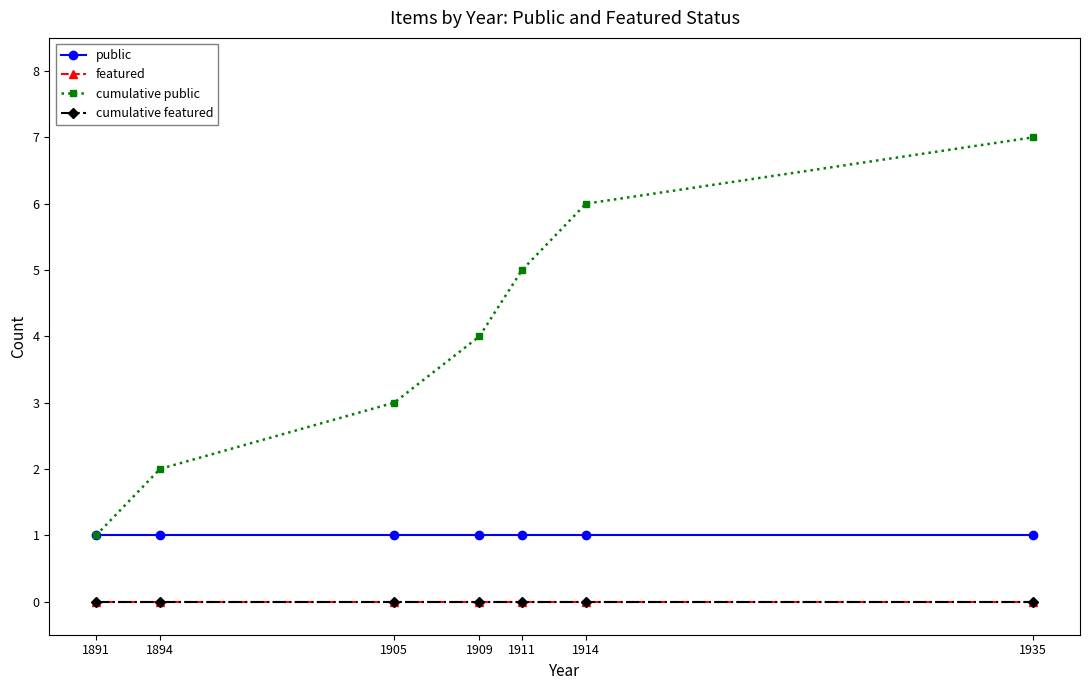

True or false: public and featured cross at least once.

False